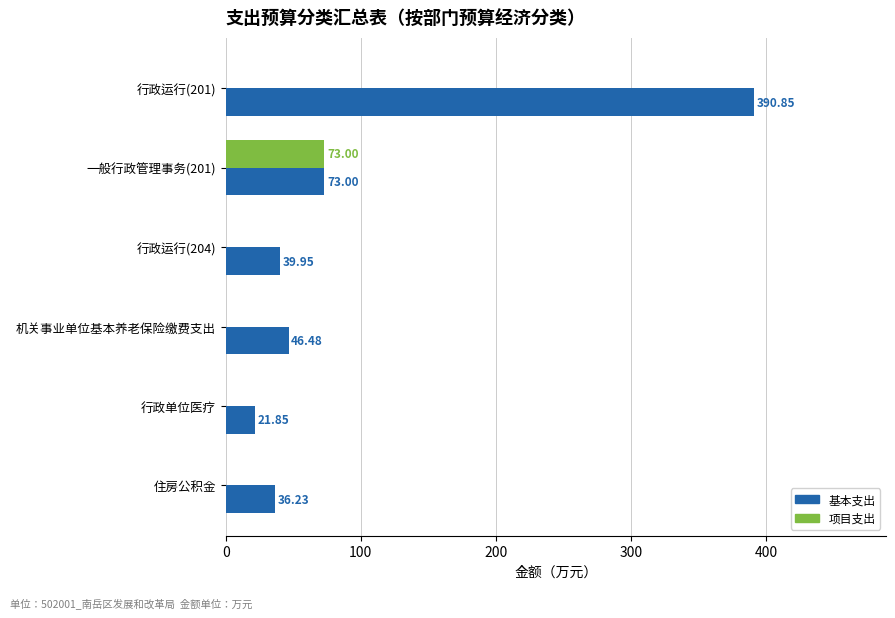

What are all the series names shown in the legend?

基本支出, 项目支出